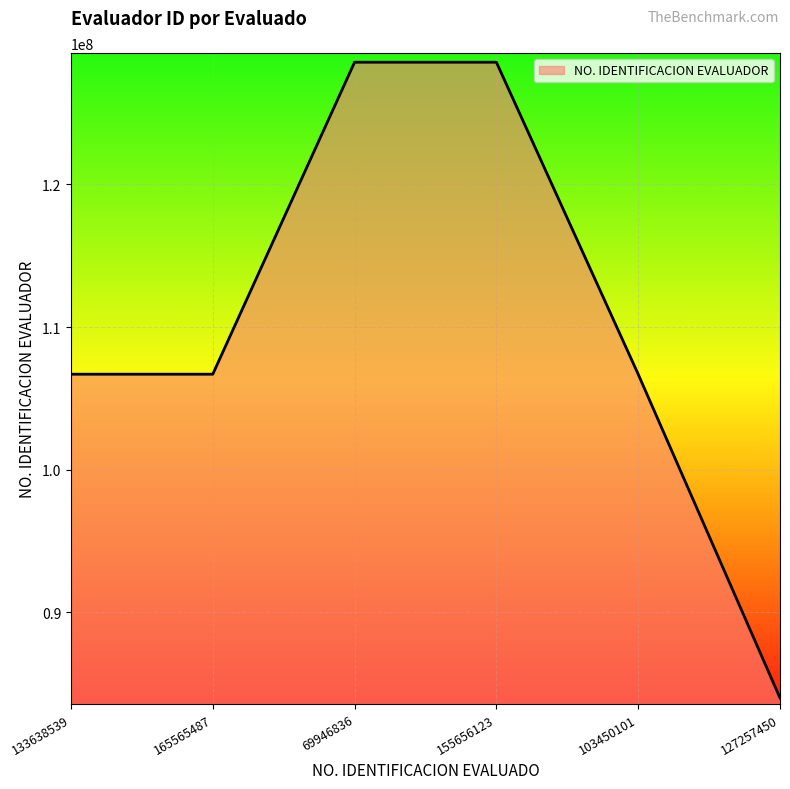

What is the difference between the values at 133638539 and 127257450?

22700941